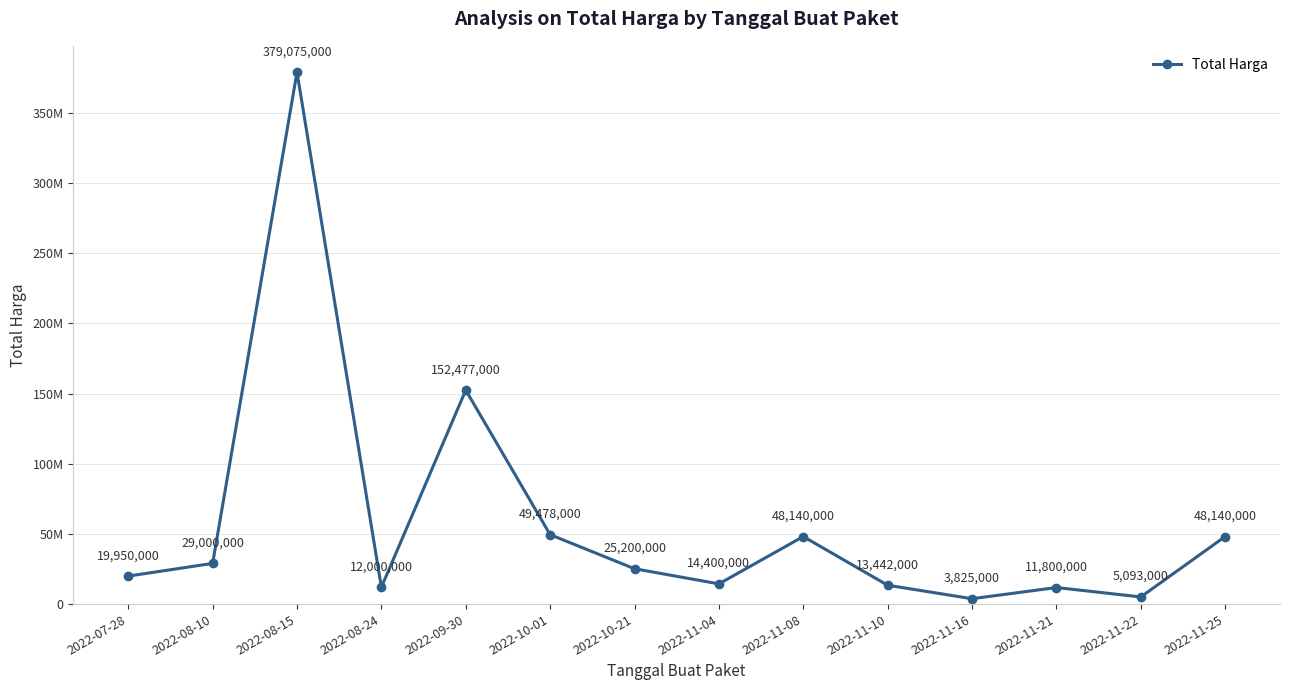

Rank the categories by value from highest to lowest.

2022-08-15, 2022-09-30, 2022-10-01, 2022-11-08, 2022-11-25, 2022-08-10, 2022-10-21, 2022-07-28, 2022-11-04, 2022-11-10, 2022-08-24, 2022-11-21, 2022-11-22, 2022-11-16